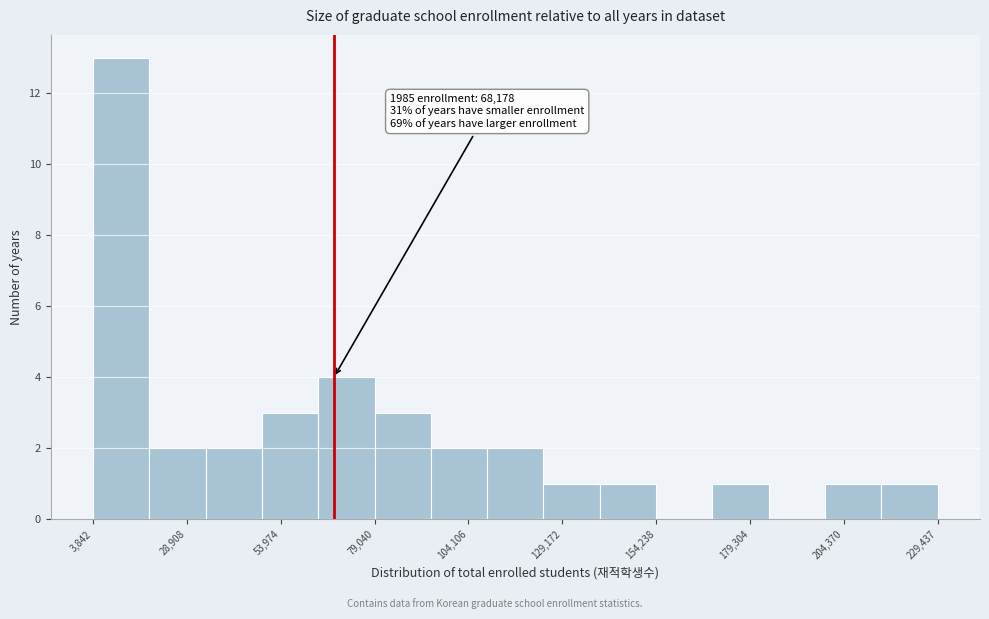

Around what value on the x-axis is the tallest bar? Give the approximate position of its centre, as read against the axis.

10000